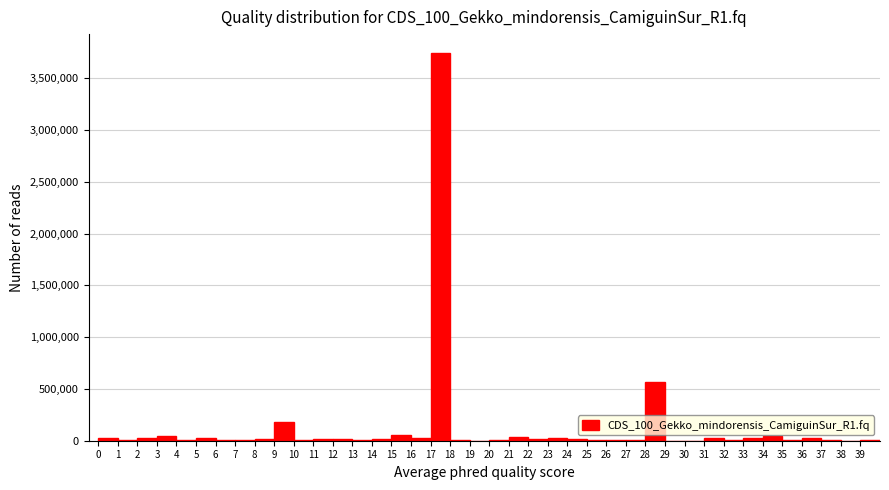

What is the height of the bar covering 28 to 29 on the x-axis? The values are not printed on the chart, so give them approximately, as read against the axis.

550000